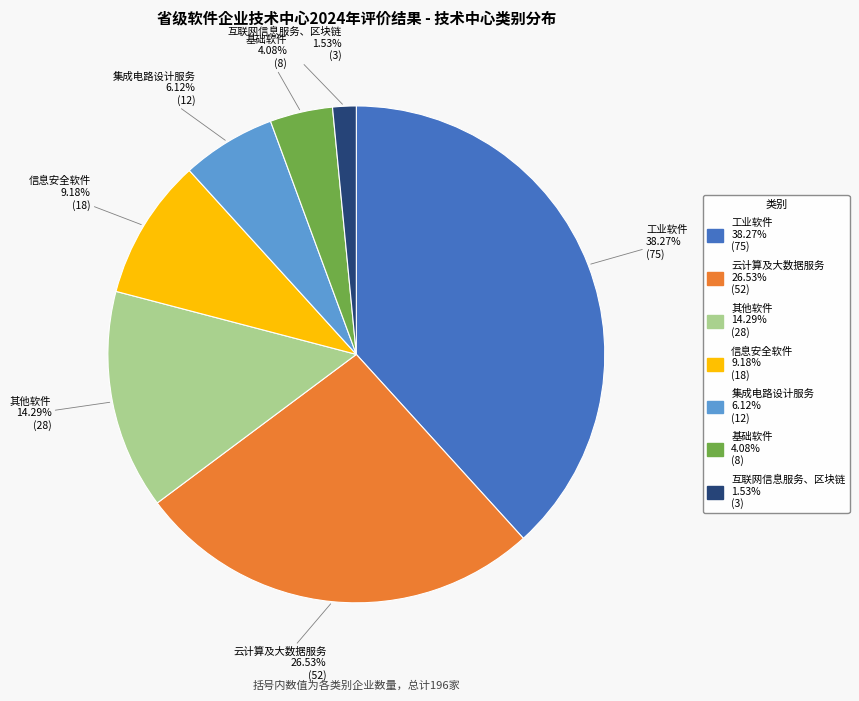

Is it true that 互联网信息服务、区块链 is 15% of the pie?

False